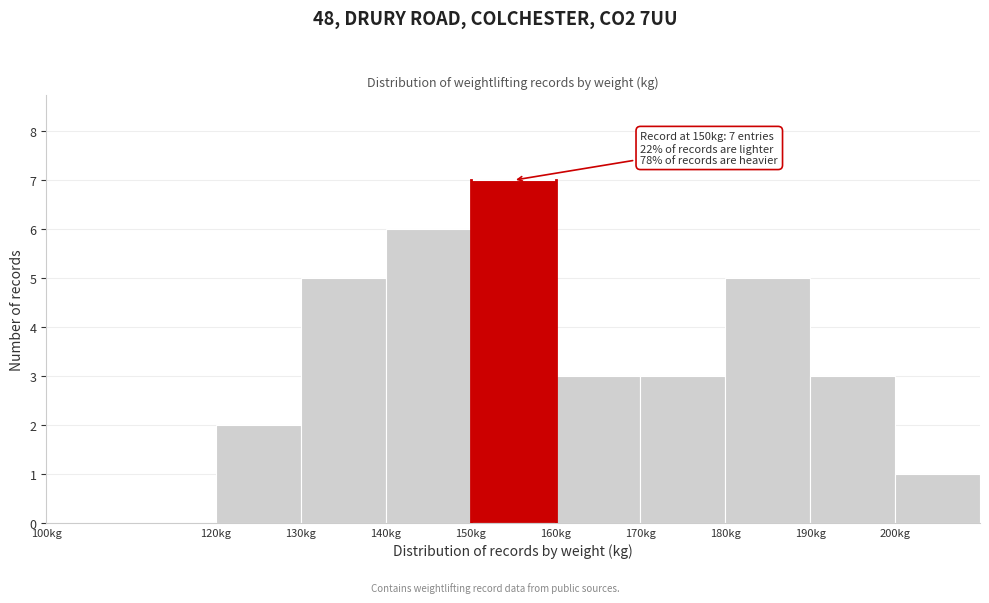

Which range on the x-axis has the tallest bar?

150 to 160